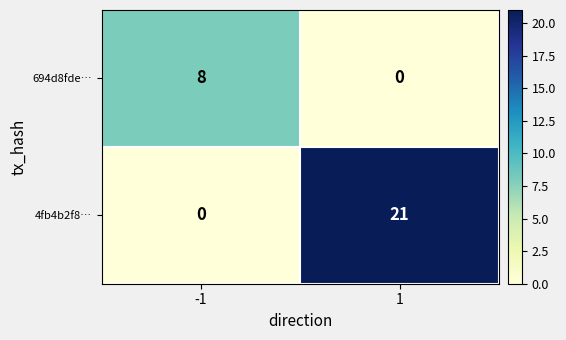

Is the value of 694d8fde… at -1 greater than the value of 4fb4b2f8… at -1?

Yes